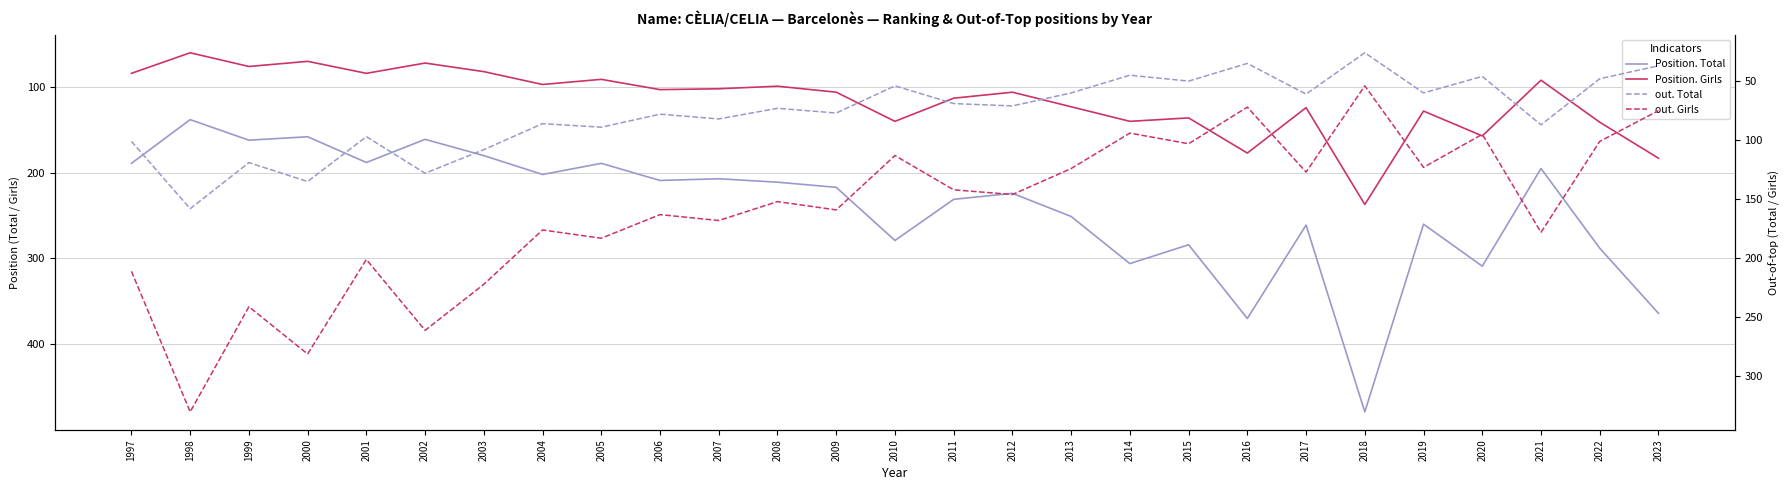

What is the minimum value for Position. Girls?

60